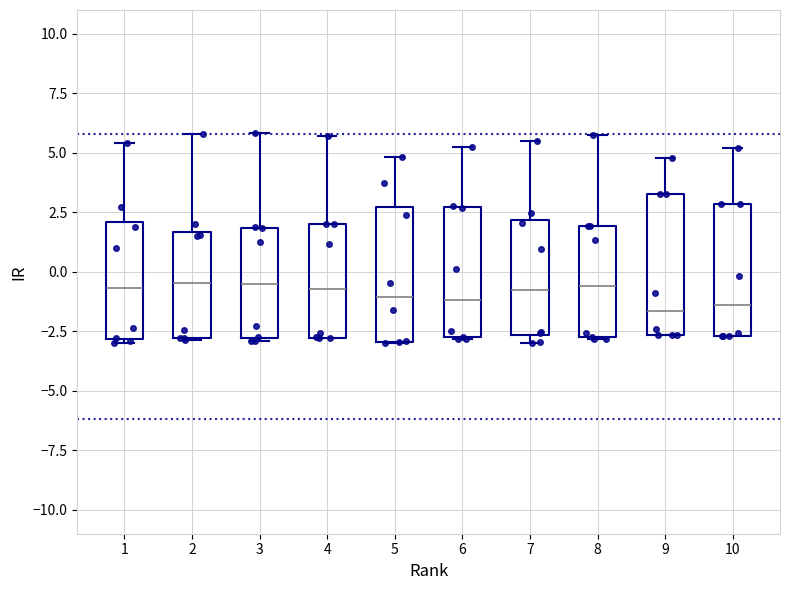

Reading left to right, read every box against the y-axis: the position of its median line, the range the box covers, and the ends of its whiskers. The values are not printed on the chart, so give them approximately, as read against the axis.

1: median -0.5, box -3.0 to 2.0, whiskers -3.0 (just below the box's lower edge) to 5.5
2: median -0.5, box -3.0 to 1.5, whiskers -3.0 to 6.0
3: median -0.5, box -3.0 to 2.0, whiskers -3.0 to 6.0
4: median -0.5, box -3.0 to 2.0, whiskers -3.0 to 5.5
5: median -1.0, box -3.0 to 2.5, whiskers -3.0 to 5.0
6: median -1.0, box -3.0 to 2.5, whiskers -3.0 to 5.5
7: median -1.0, box -2.5 to 2.0, whiskers -3.0 to 5.5
8: median -0.5, box -3.0 to 2.0, whiskers -3.0 to 5.5
9: median -1.5, box -2.5 to 3.5, whiskers -2.5 to 5.0
10: median -1.5, box -2.5 to 3.0, whiskers -2.5 to 5.0